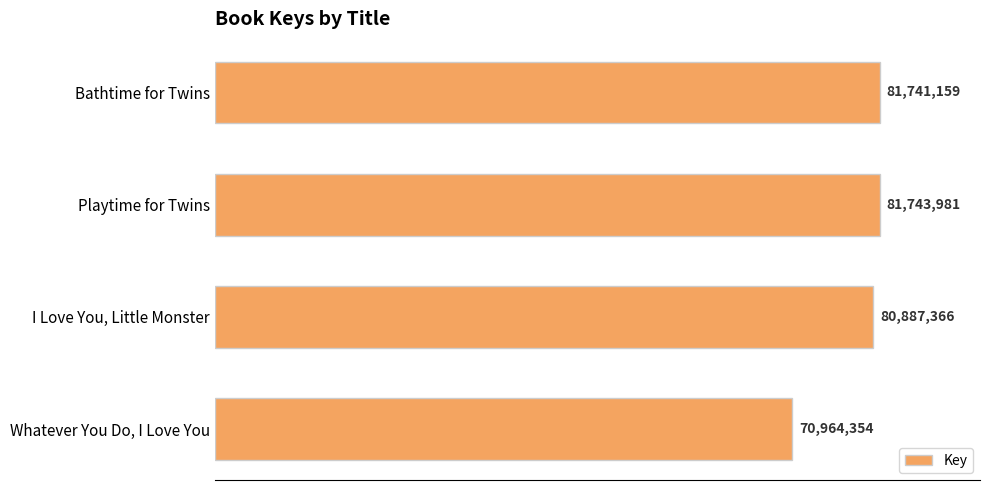

Does the chart contain any negative values?

No